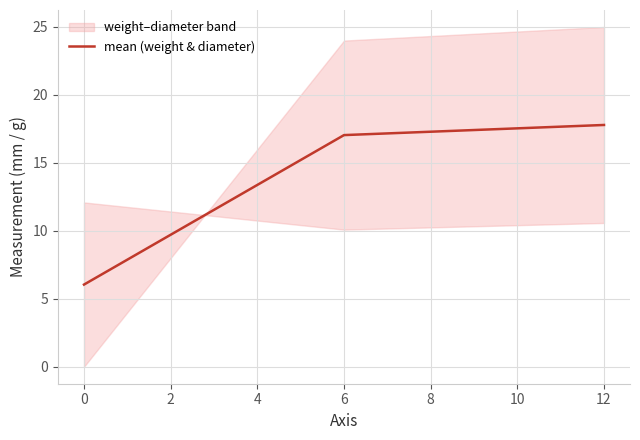

True or false: mean (weight & diameter) has a value of 17.0 at 6.

True